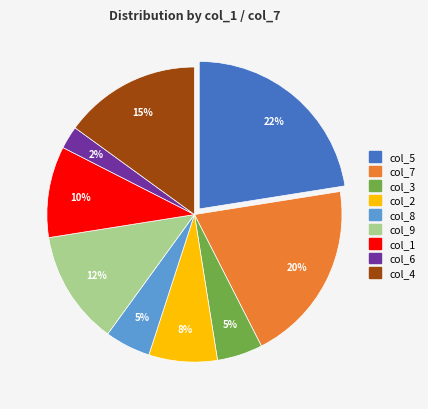

To the nearest percent, what is the difference between the largest and smallest slice percentages?

20%